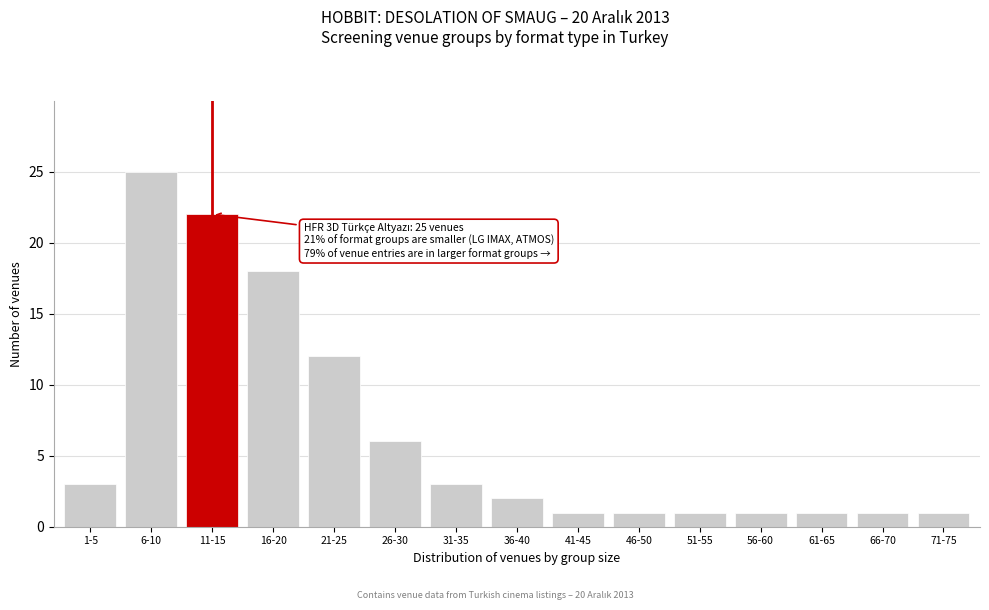

Reading right to left, what are all the values shown in this chart?

71-75=1	66-70=1	61-65=1	56-60=1	51-55=1	46-50=1	41-45=1	36-40=2	31-35=3	26-30=6	21-25=12	16-20=18	11-15=22	6-10=25	1-5=3